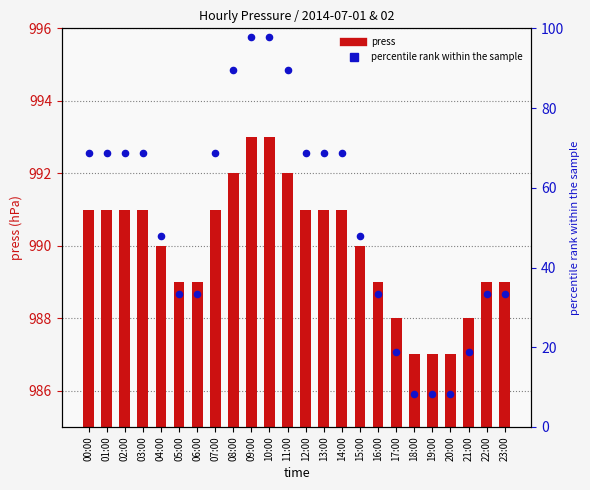

Is the value of percentile rank within the sample at 07:00 greater than the value of press at 22:00?

No